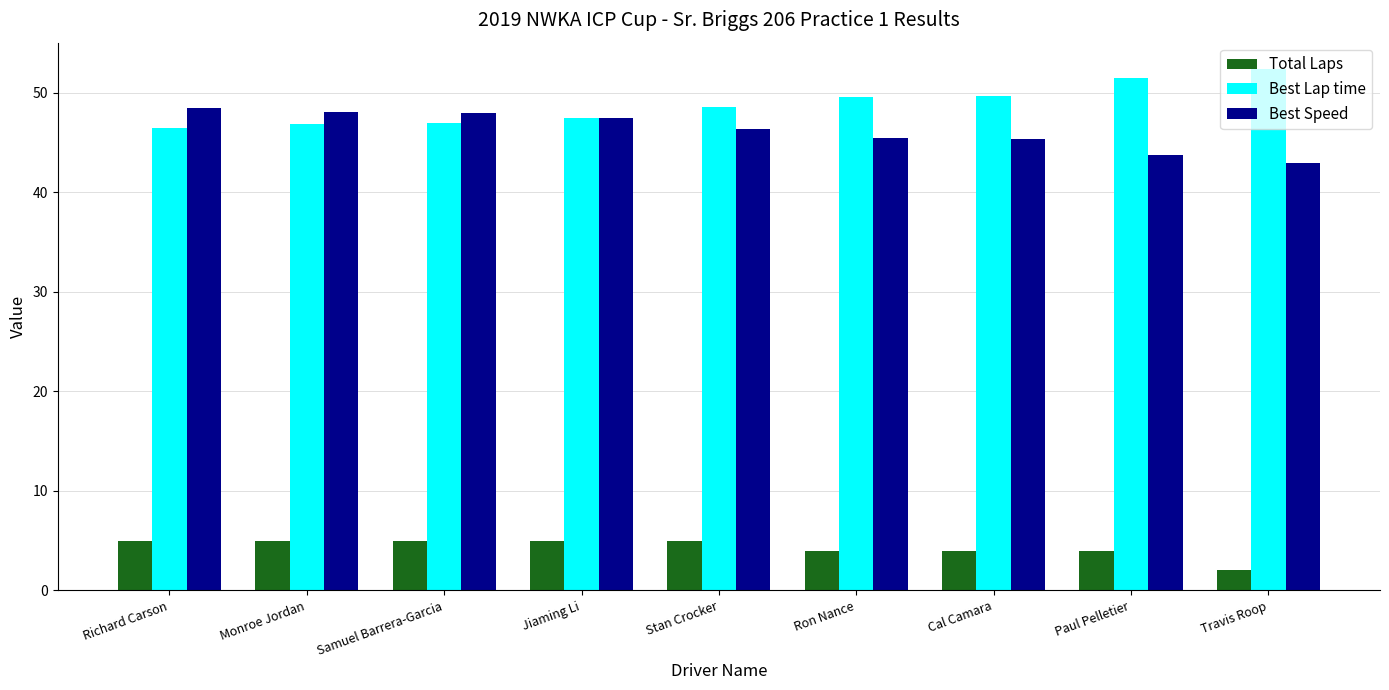

What is the spread (max minus min) of values at Travis Roop?

50.4